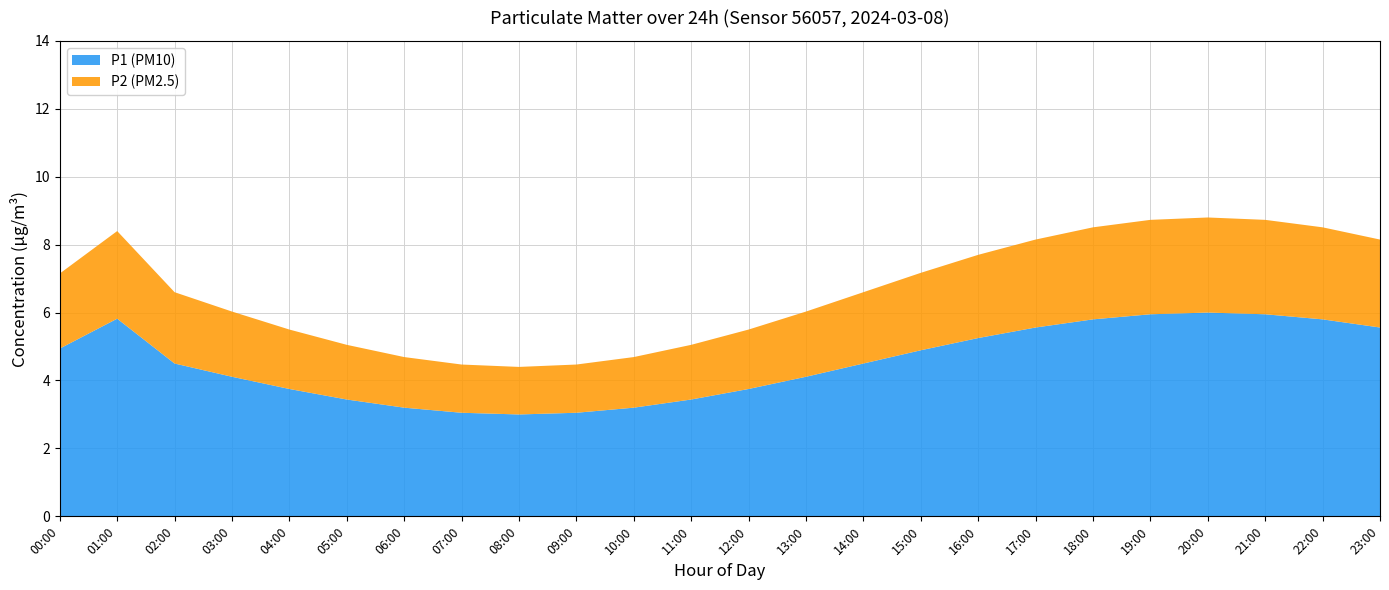

Is it true that P1 (PM10) equals 8.4 at 18:00?

False